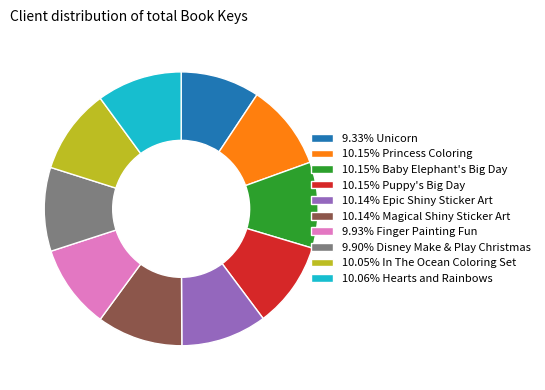

Approximately how many times larger is the value at 10.15% Princess Coloring compared to 9.93% Finger Painting Fun?

1.0